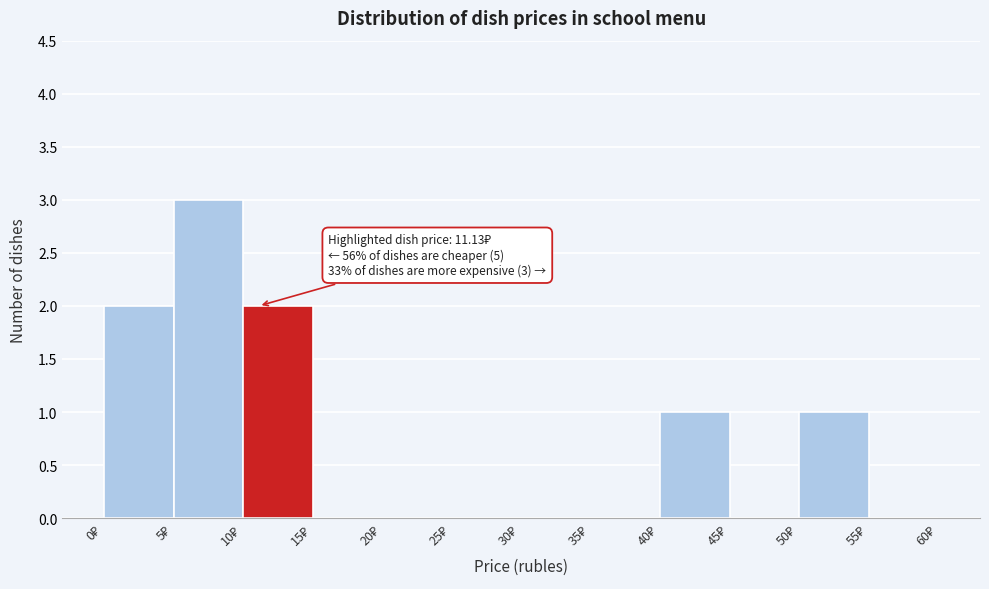

Which range on the x-axis has the tallest bar?

5 to 10